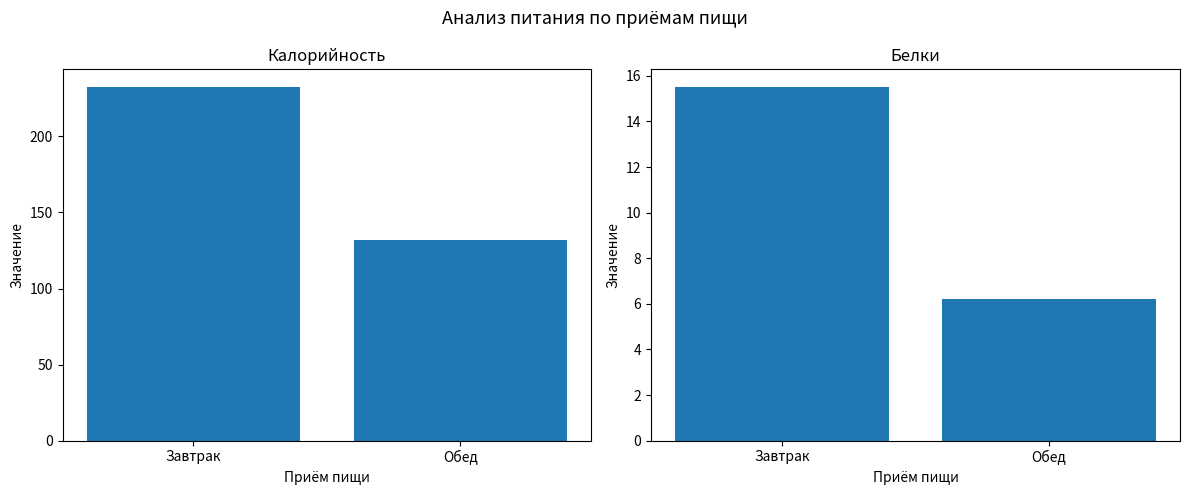

Does the chart contain stacked bars?

No